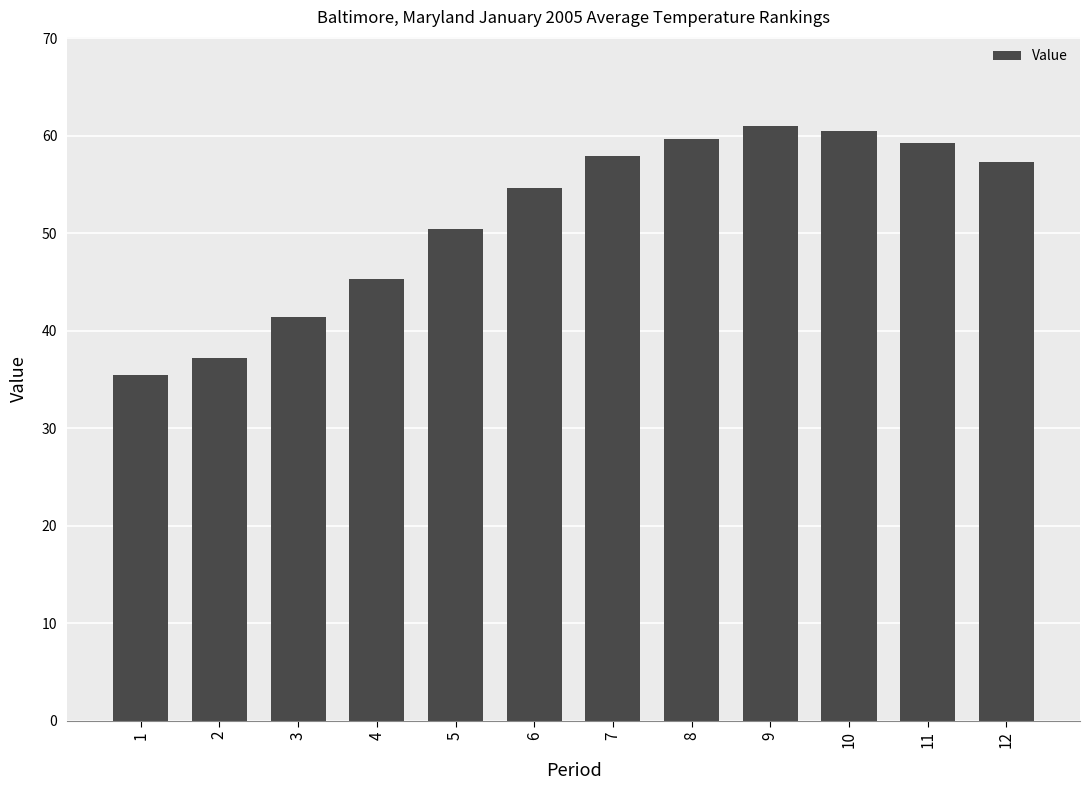

How many bars are there in total?

12